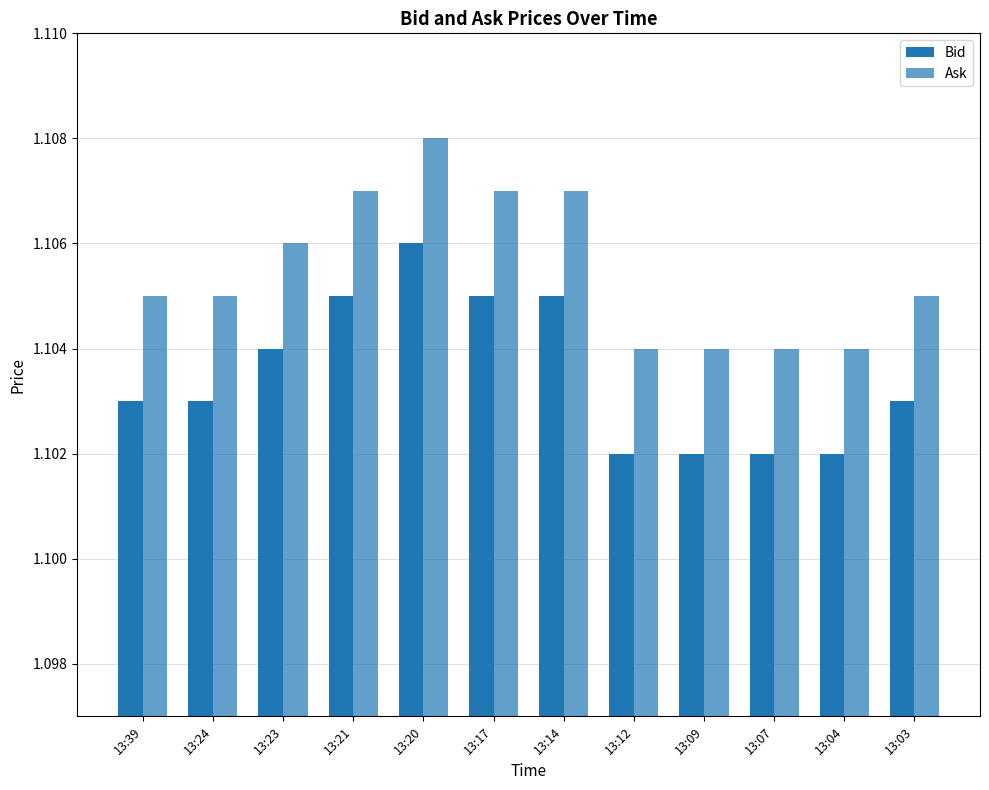

What is the minimum value for Bid?

1.1